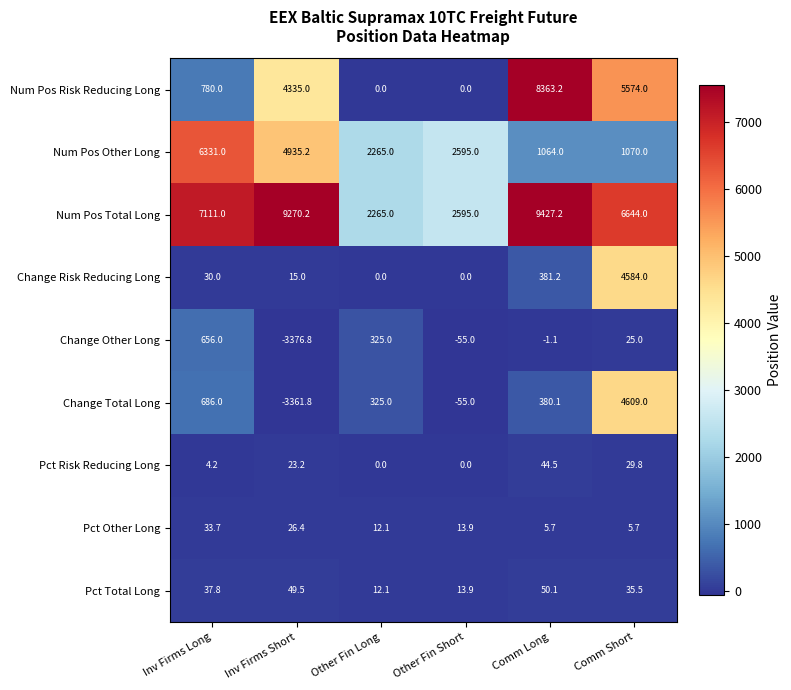

Which series has the largest total across all categories?

Num Pos Total Long